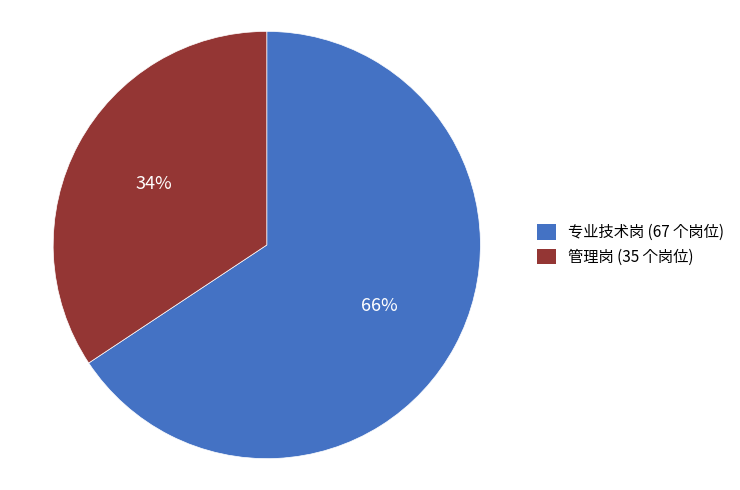

To the nearest percent, what is the average slice percentage?

50%